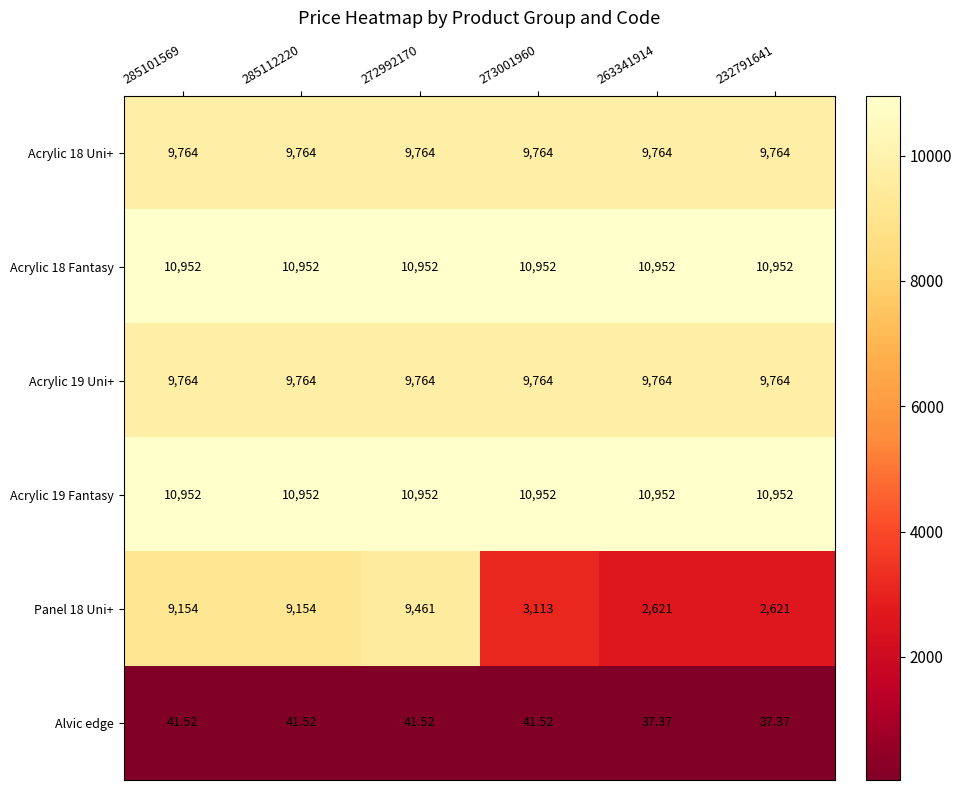

Which series has the largest range (max minus min)?

Panel 18 Uni+